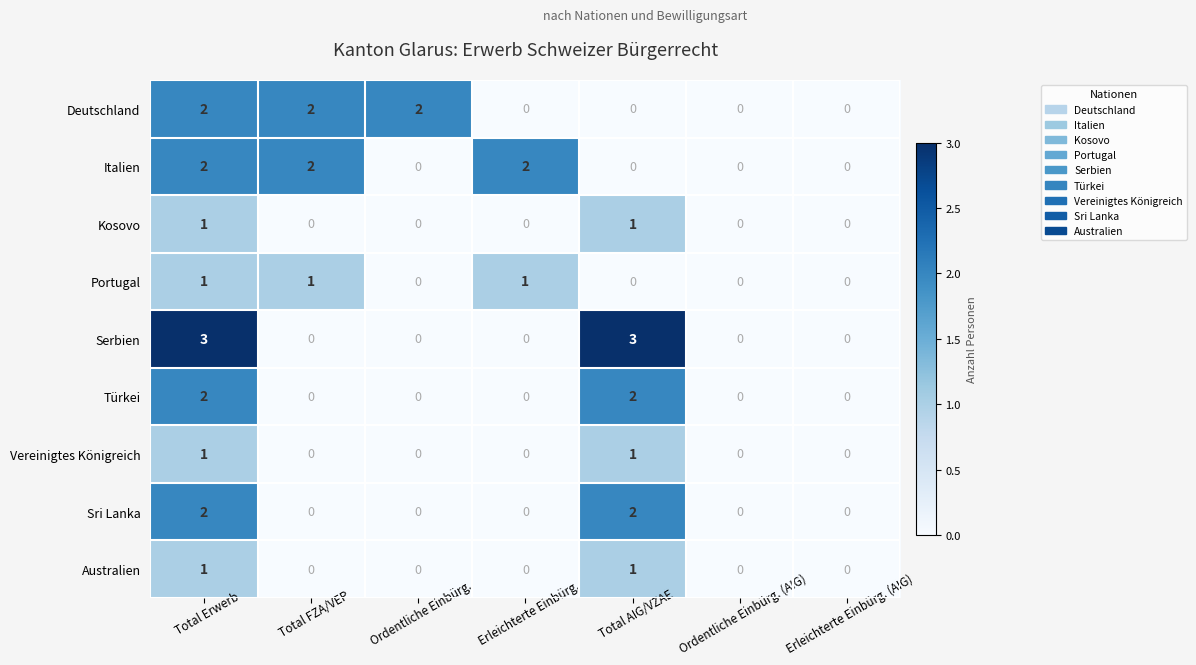

Count the number of categories in the chart.

7